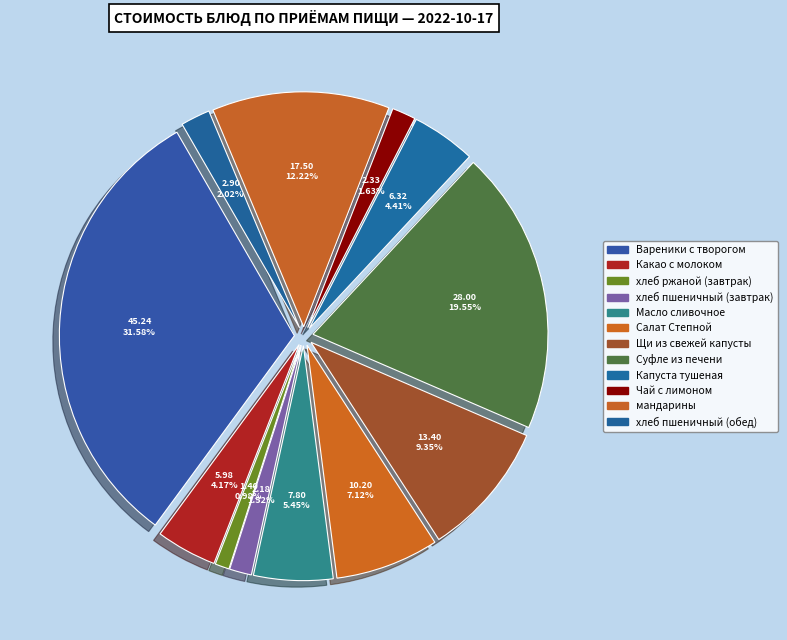

What percentage is the Какао с молоком slice, to the nearest percent?

4%